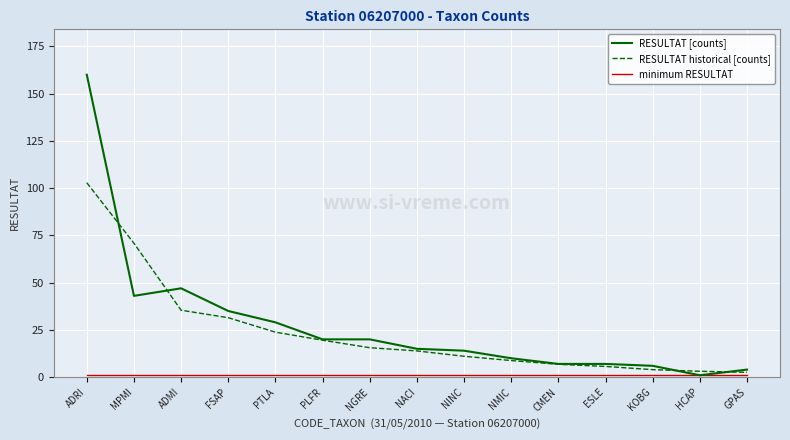

Is it true that RESULTAT [counts] equals 4.0 at GPAS?

True